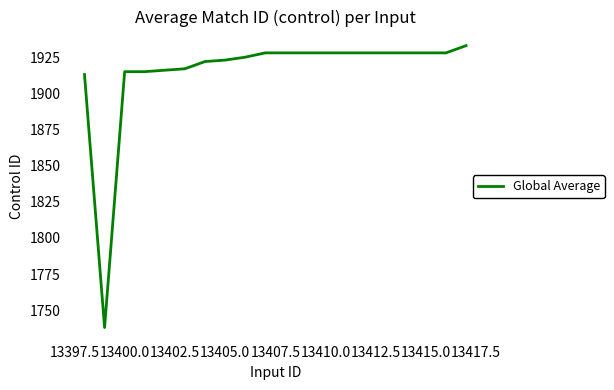

What is the difference between the maximum and minimum values?

195